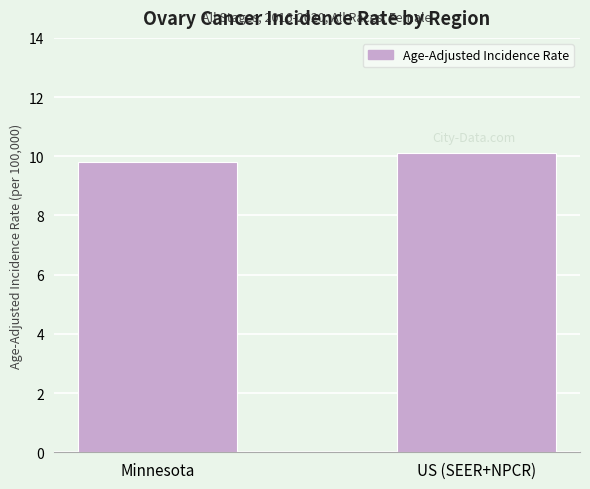

Where does the data first go above 10?

US (SEER+NPCR)